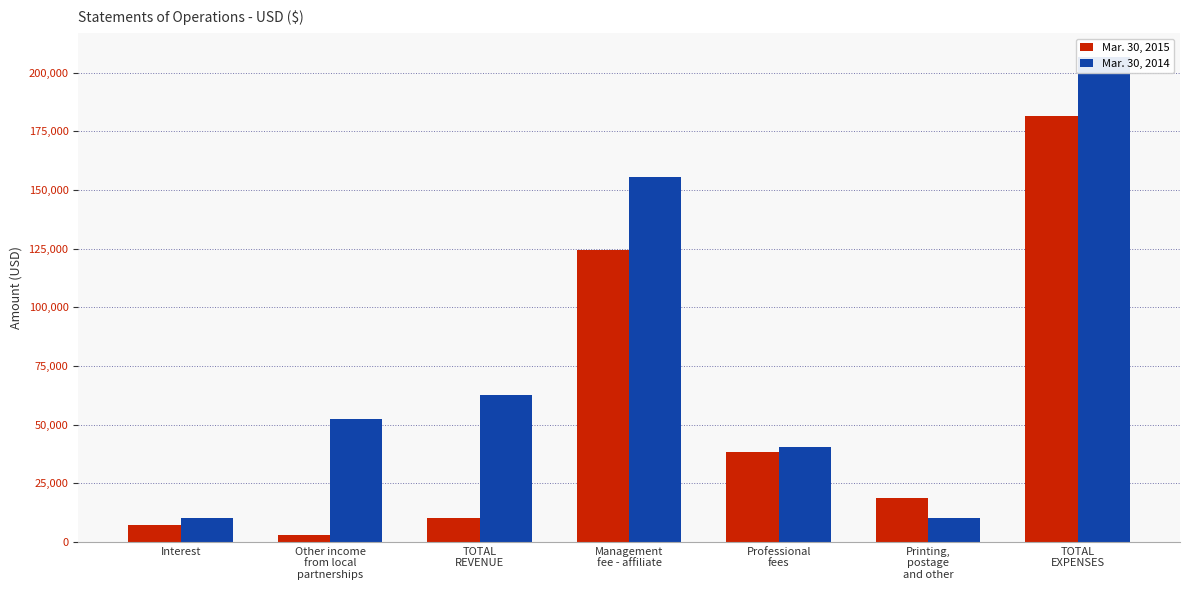

Is it true that Mar. 30, 2015 equals 38195 at Professional
fees?

True